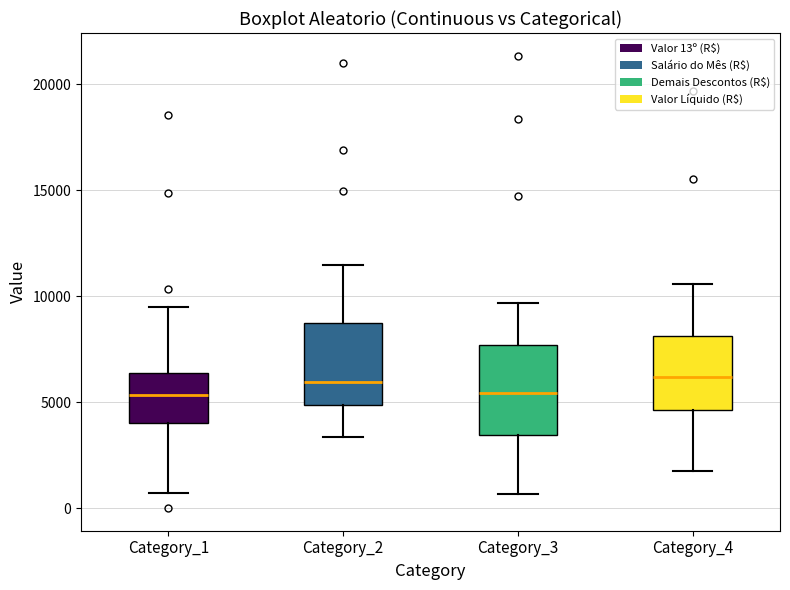

Reading left to right, transcribe this box plot: for each box, give where its median line is, the range the box spans, and where its two whiskers end, as read against the y-axis. The values are not printed on the chart, so give them approximately, as read against the axis.

Category_1: median 5500, box 4000 to 6500, whiskers 500 to 9500
Category_2: median 6000, box 5000 to 8500, whiskers 3500 to 11500
Category_3: median 5500, box 3500 to 7500, whiskers 500 to 9500
Category_4: median 6000, box 4500 to 8000, whiskers 2000 to 10500